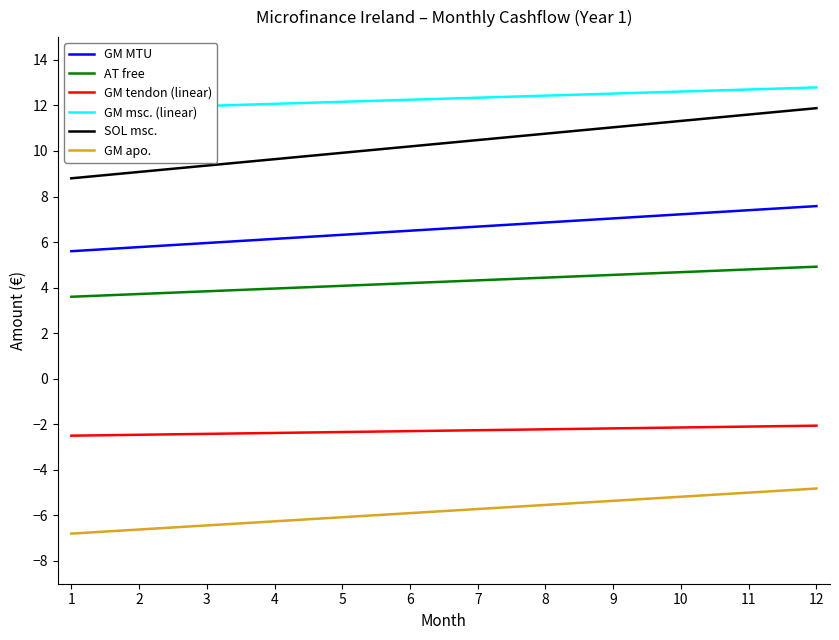

What is the highest value of the GM tendon (linear) series?

-2.1